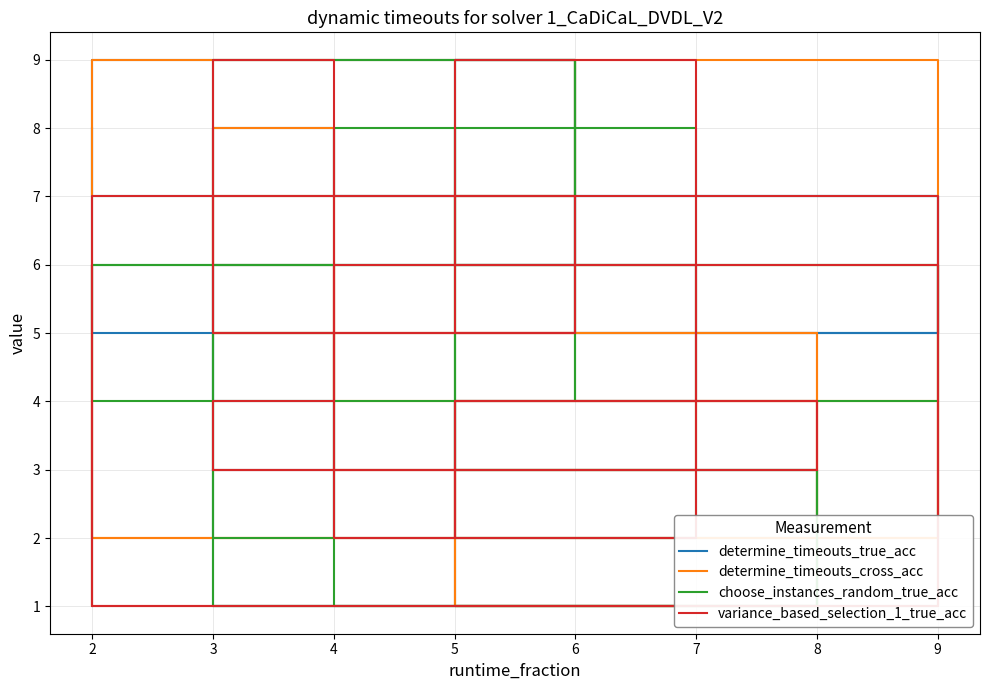

After their last crossing, which series has the higher values: choose_instances_random_true_acc or determine_timeouts_true_acc?

determine_timeouts_true_acc